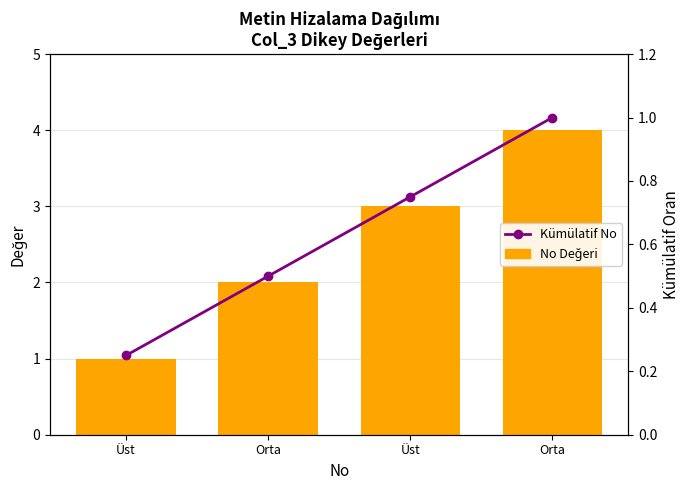

What is the sum of all Kümülatif No values?

2.5